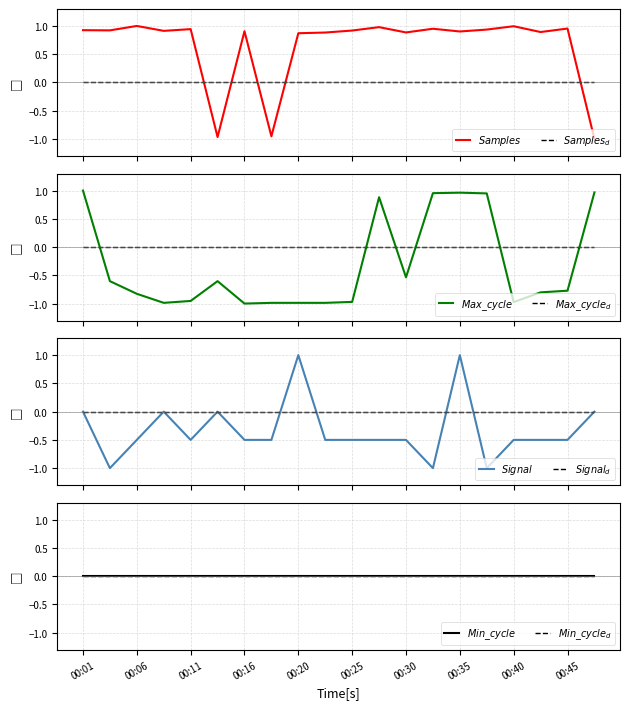

True or false: Samples and Max_cycle cross at least once.

True